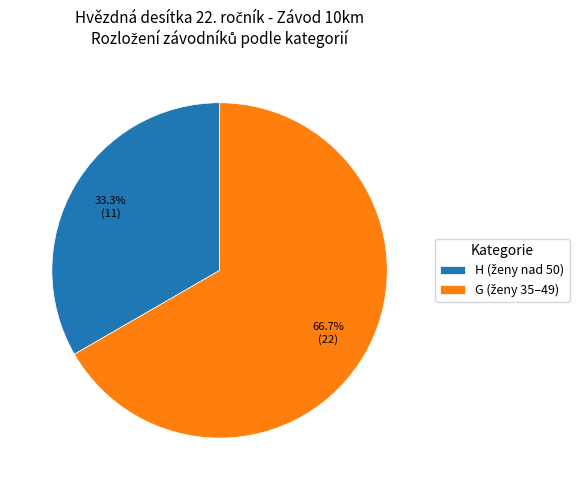

How many slices are in this pie chart?

2